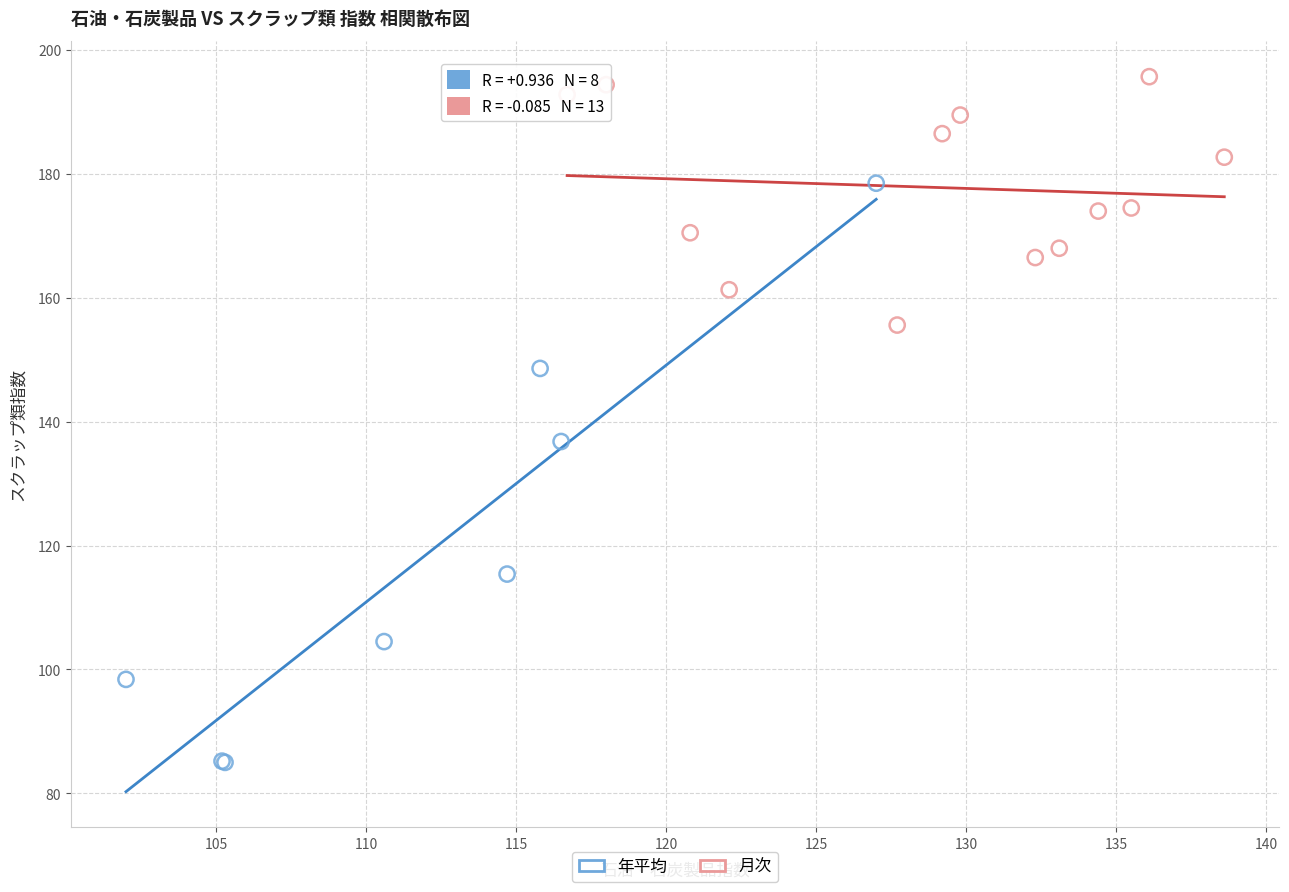

Which series has the widest spread of Y values?

年平均